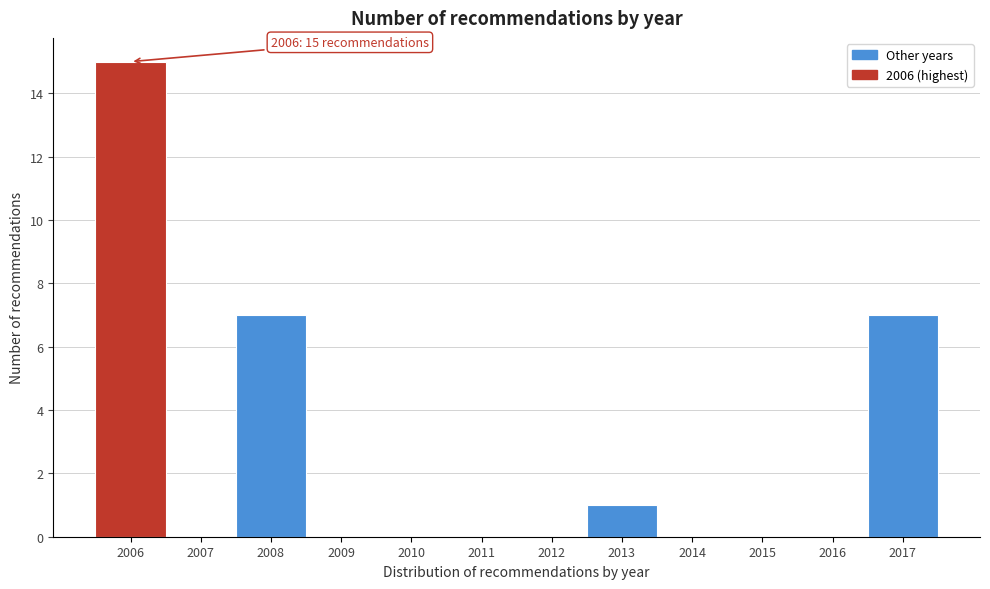

Reading right to left, transcribe all the data shown in this chart.

2017=7	2016=0	2015=0	2014=0	2013=1	2012=0	2011=0	2010=0	2009=0	2008=7	2007=0	2006=15